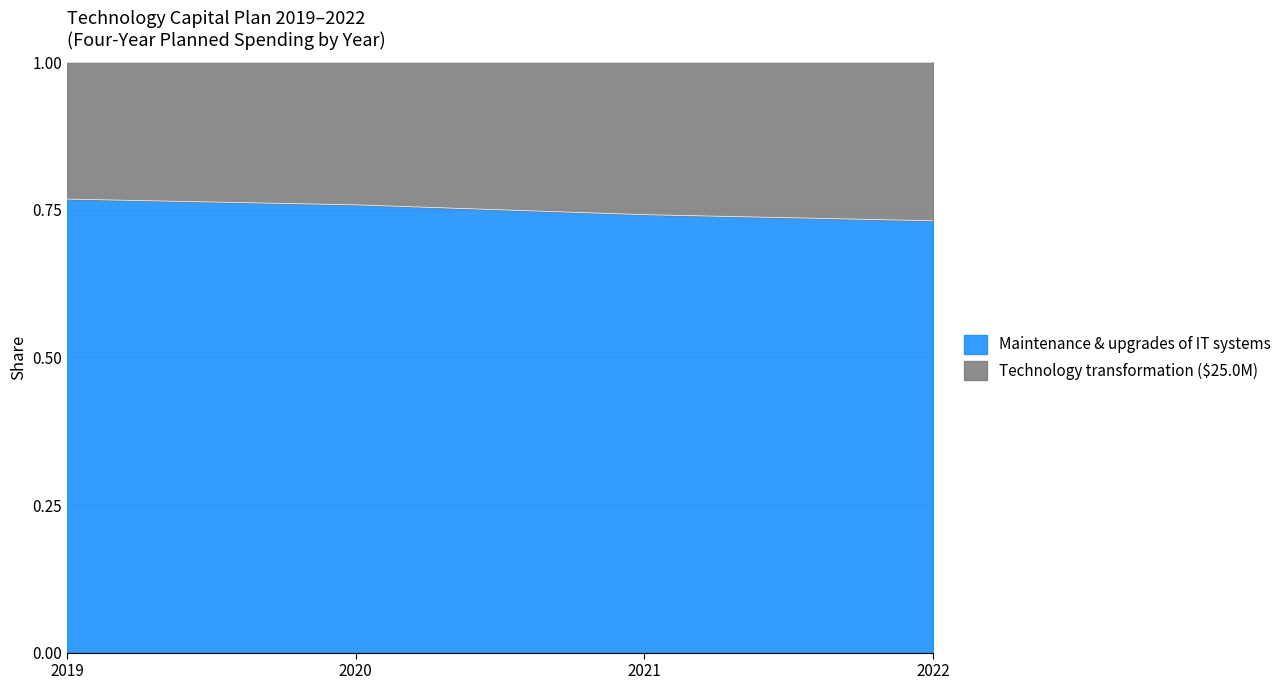

Which label corresponds to the smallest value in the chart?

2022